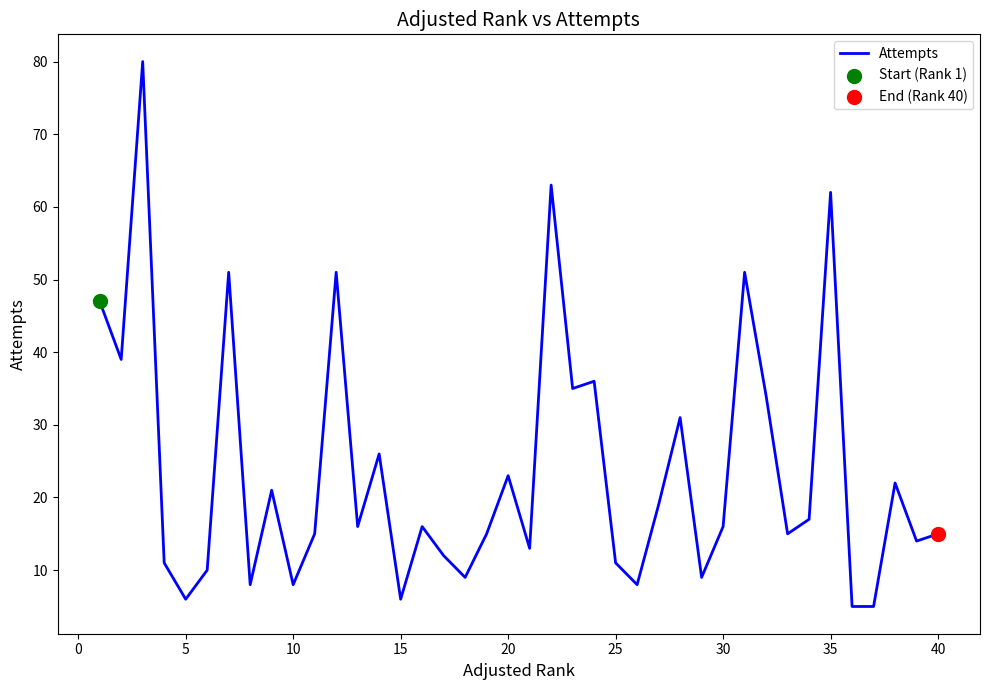

What is the greatest value displayed?

80